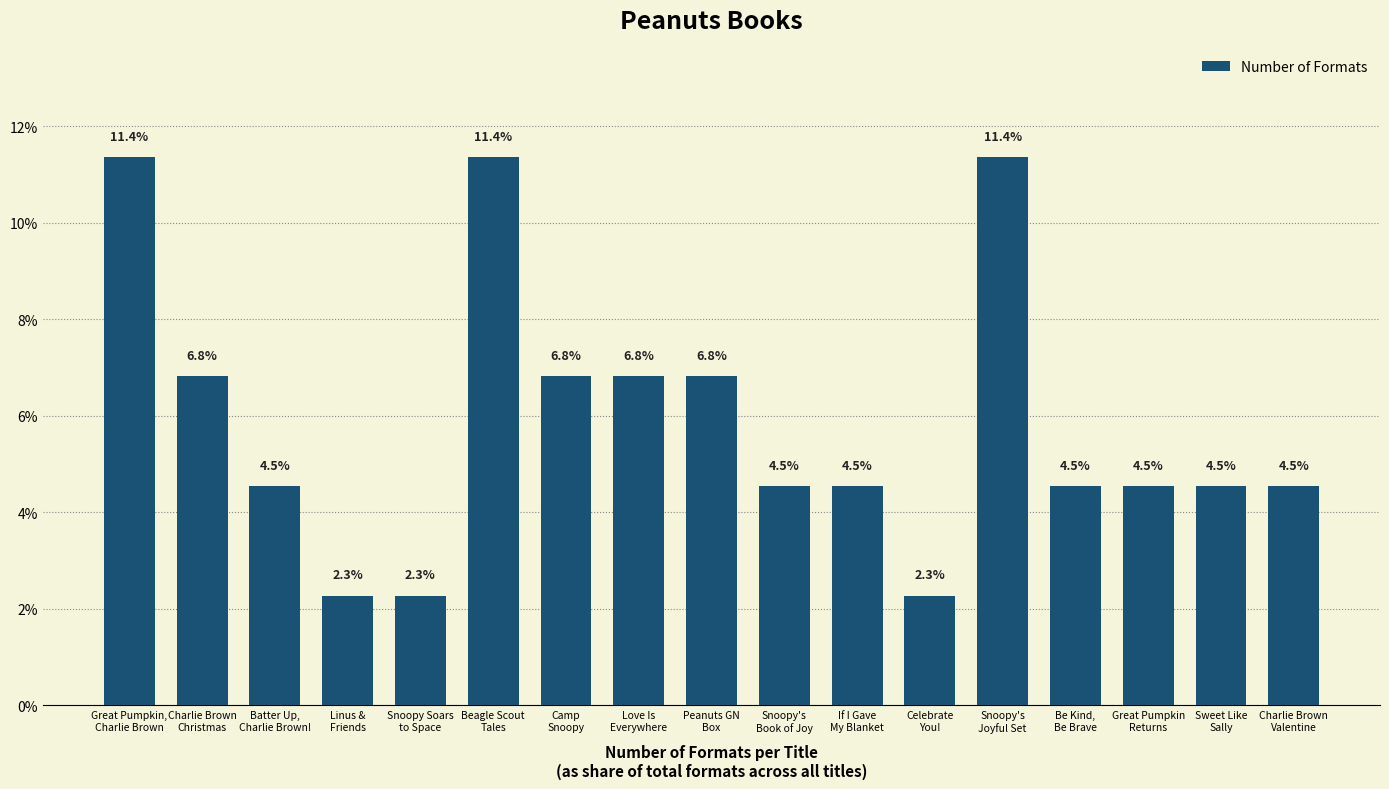

The value at Great Pumpkin
Returns is 2.0. True or false?

False